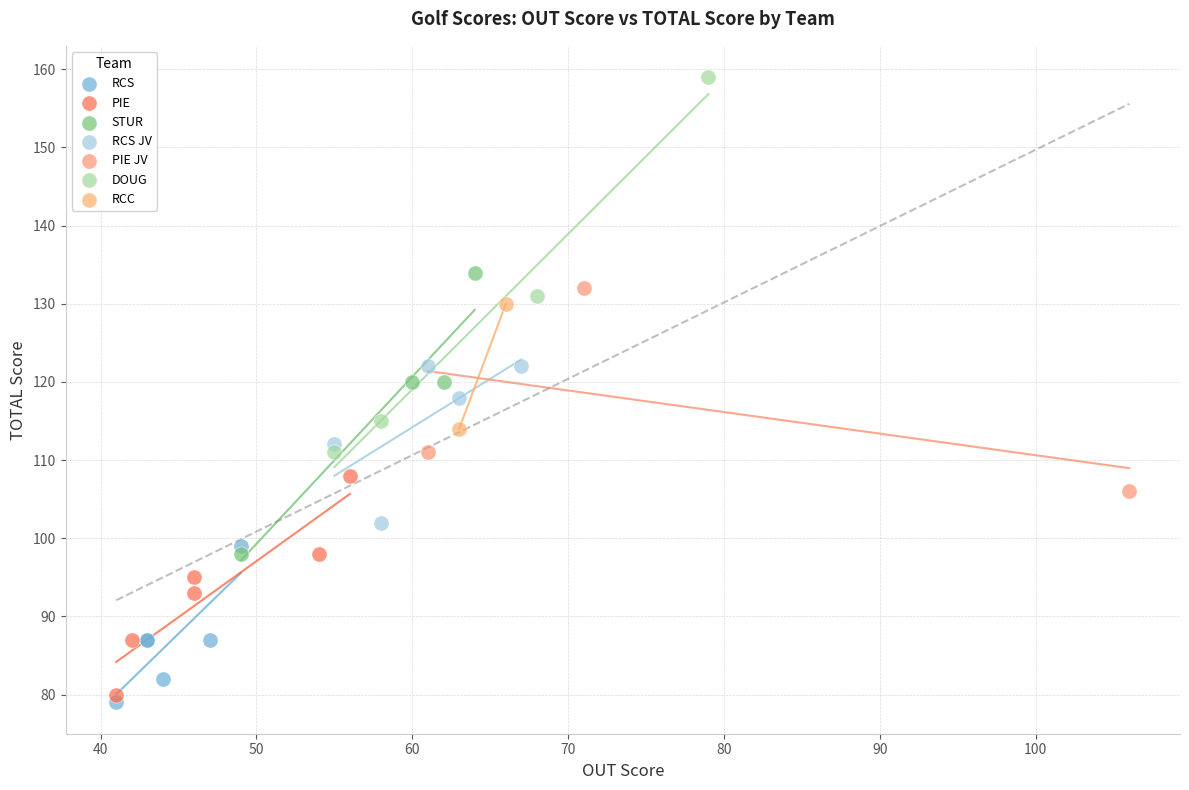

Which series has the widest spread of Y values?

DOUG